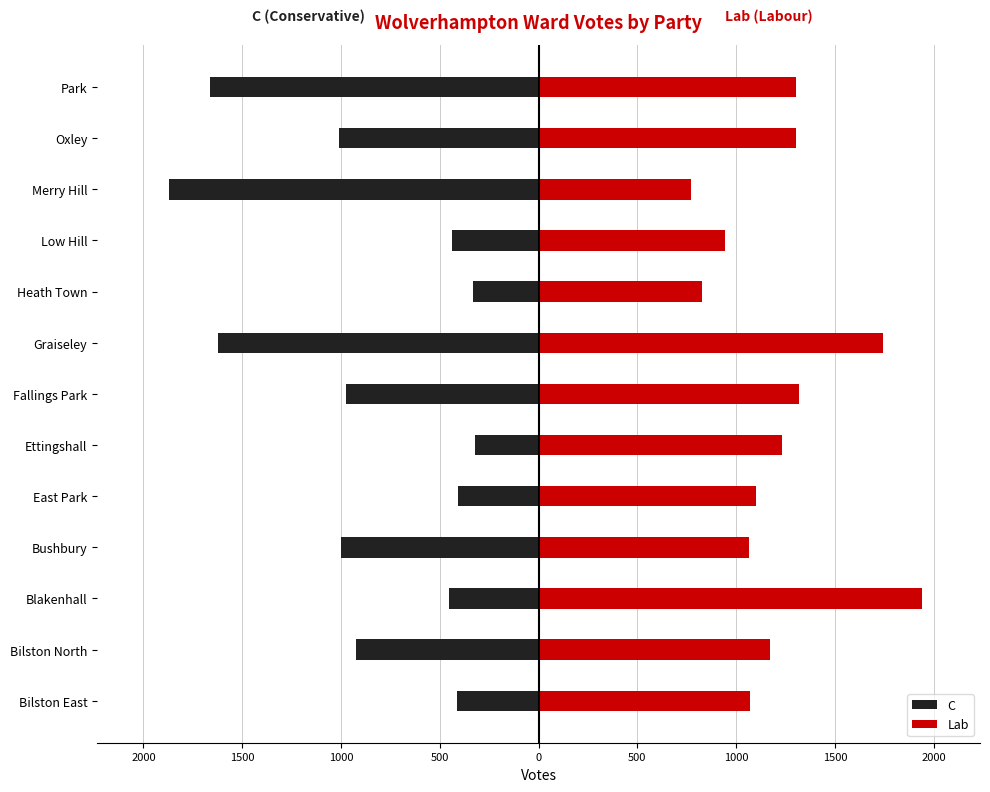

What is the average value of the C series?

-879